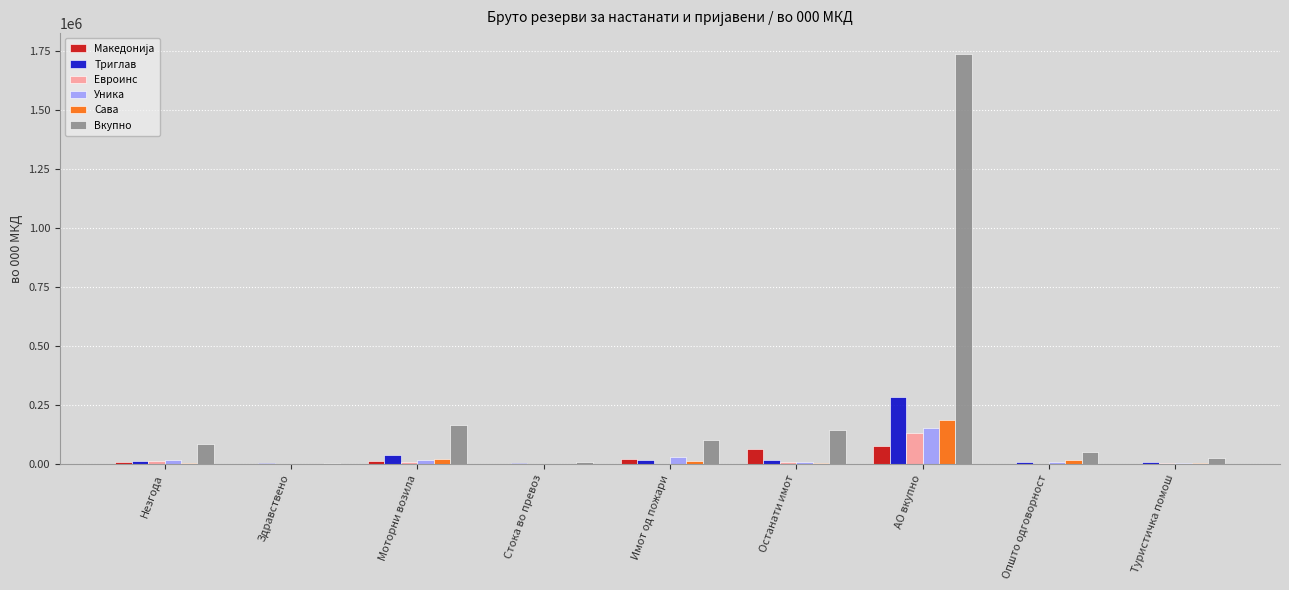

How many groups of bars are there?

9